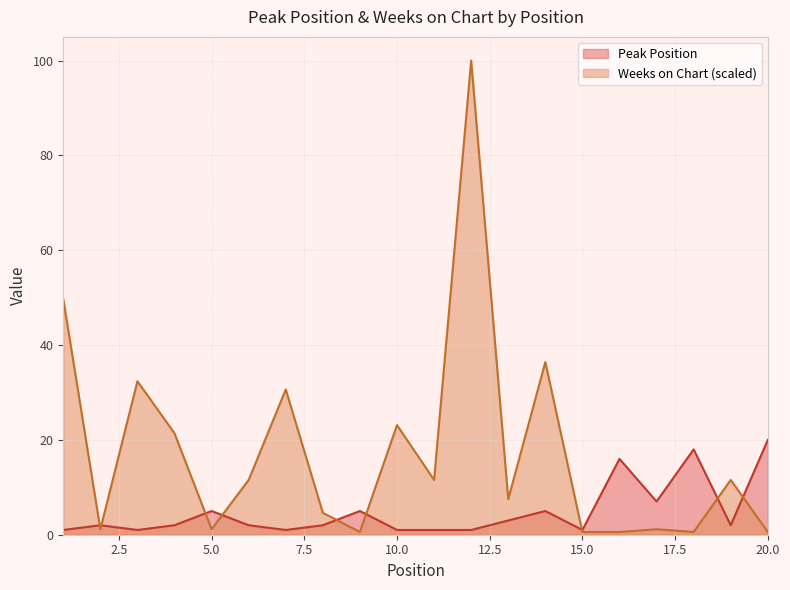

At which label does Weeks on Chart first exceed 11?

1